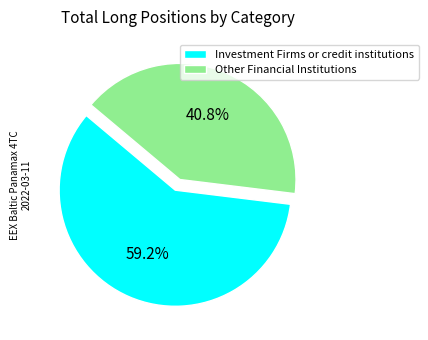

What portion of the pie excludes Investment Firms or credit institutions?

40.8%